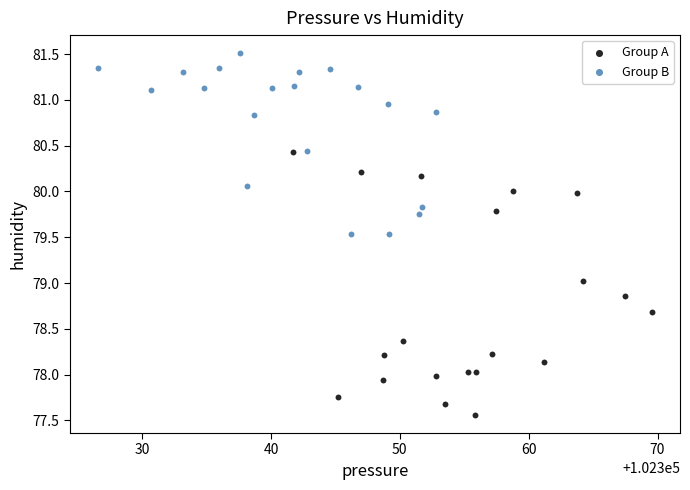

Which series contains the highest Y value?

Group B